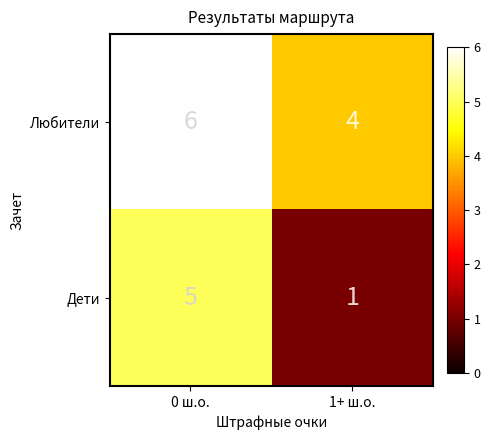

The Дети series shows 1 at 0 ш.о.. True or false?

False